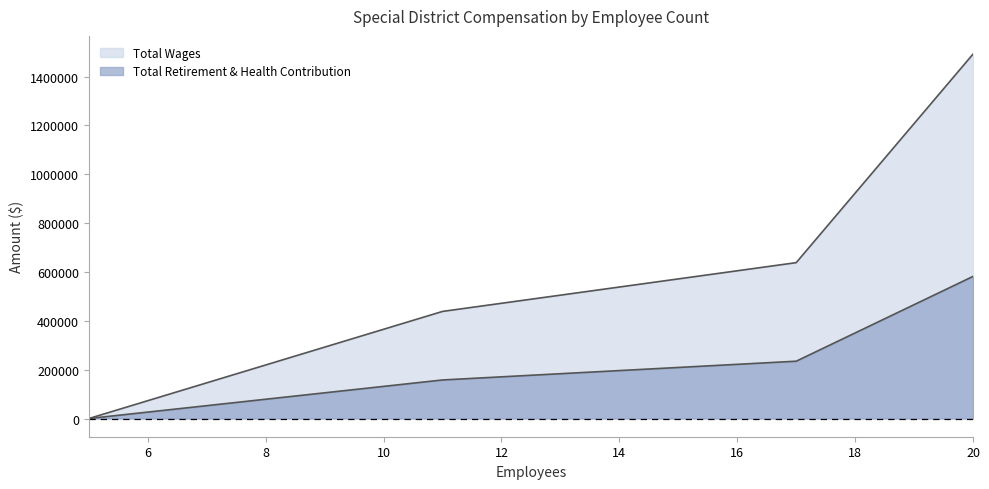

True or false: Total Wages and Total Retirement & Health Contribution intersect in this chart.

False